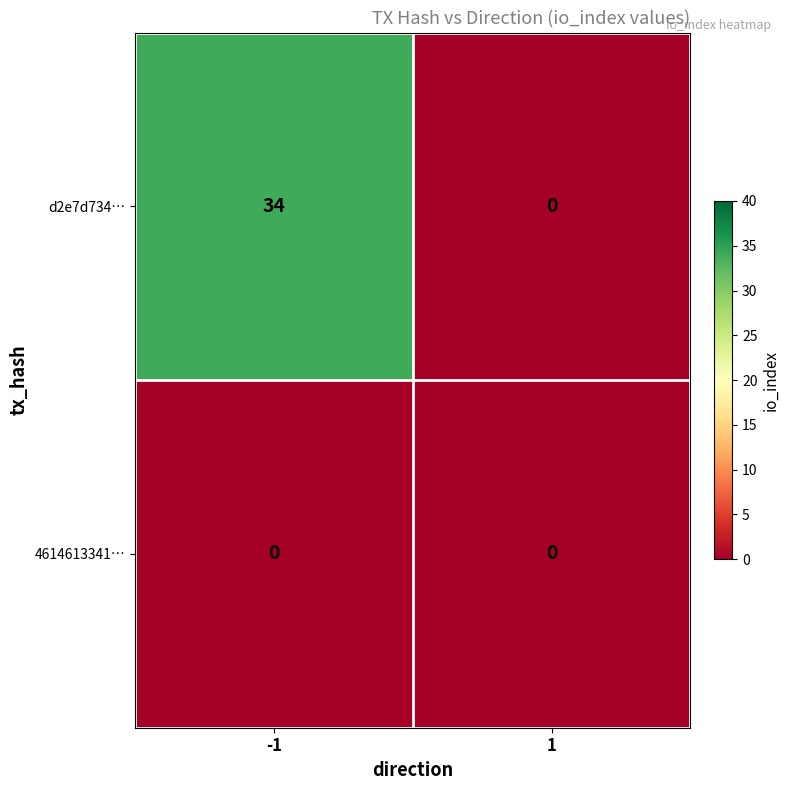

What is the difference between the d2e7d734… values at 1 and -1?

34